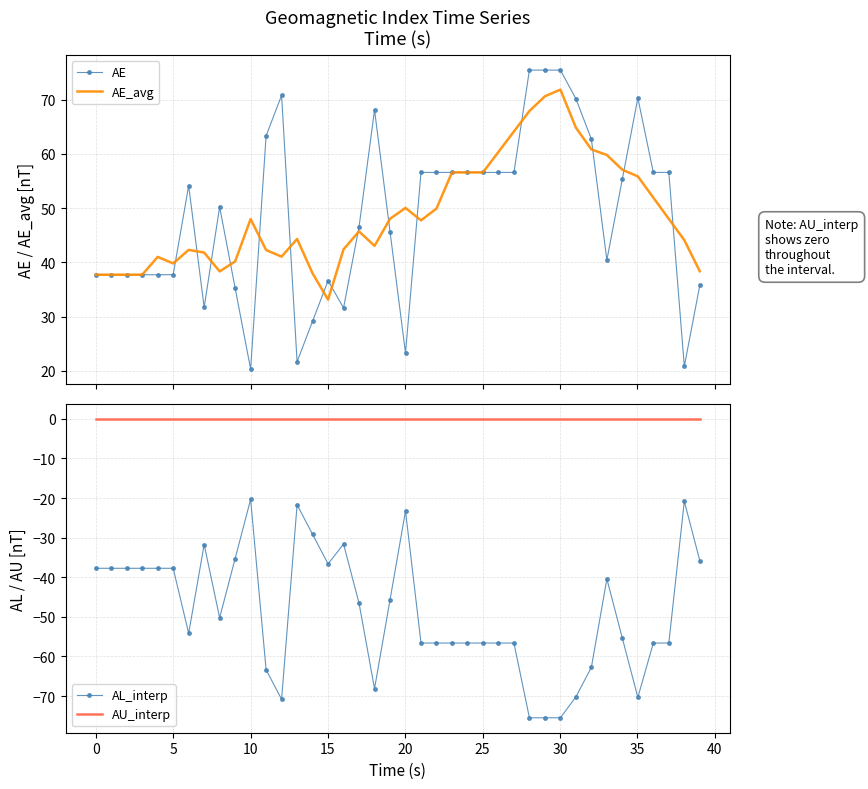

What is the minimum value for AE_avg?

33.1